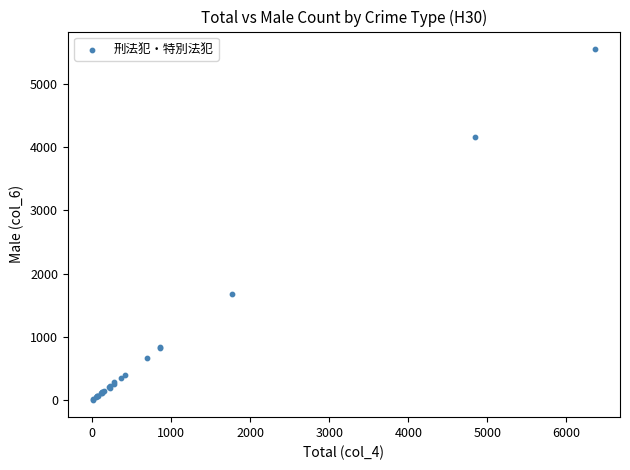

What Y value in the scatter plot is closest to 2779?

1681